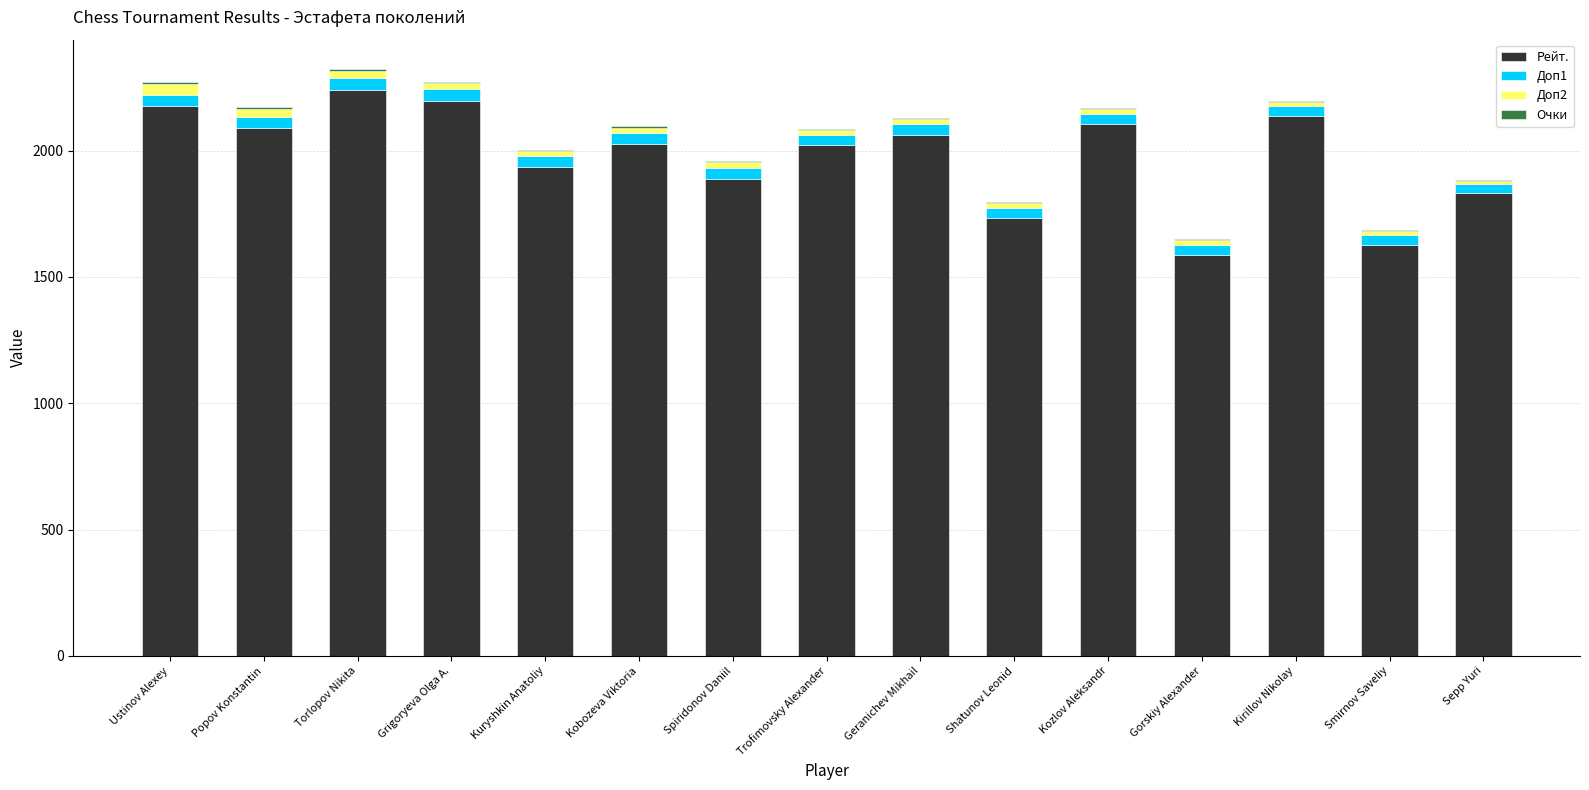

True or false: Доп2 has a value of 21.5 at Kuryshkin Anatoliy.

True